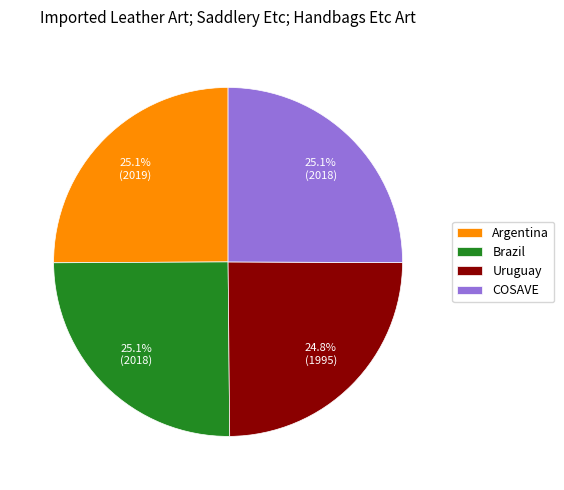

What is the ratio of the value at Argentina to the value at COSAVE?

1.0